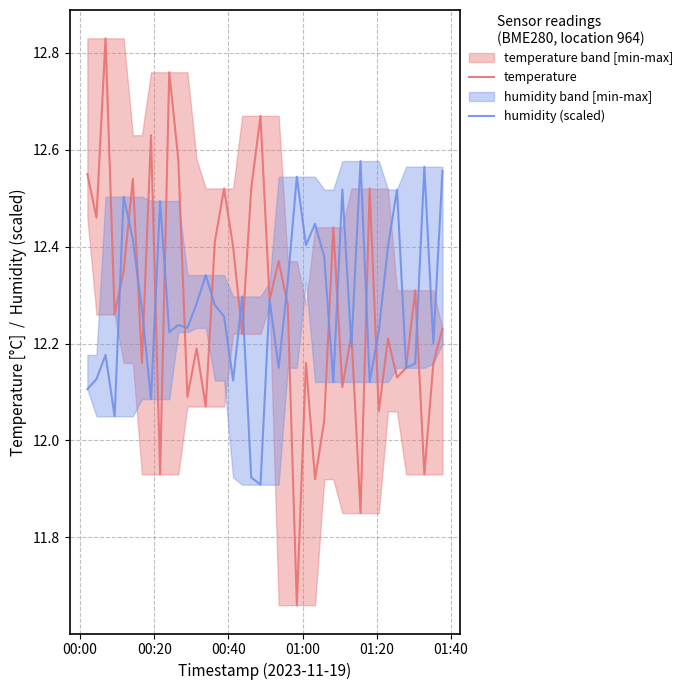

The value of temperature at 24 is 6.0. True or false?

False